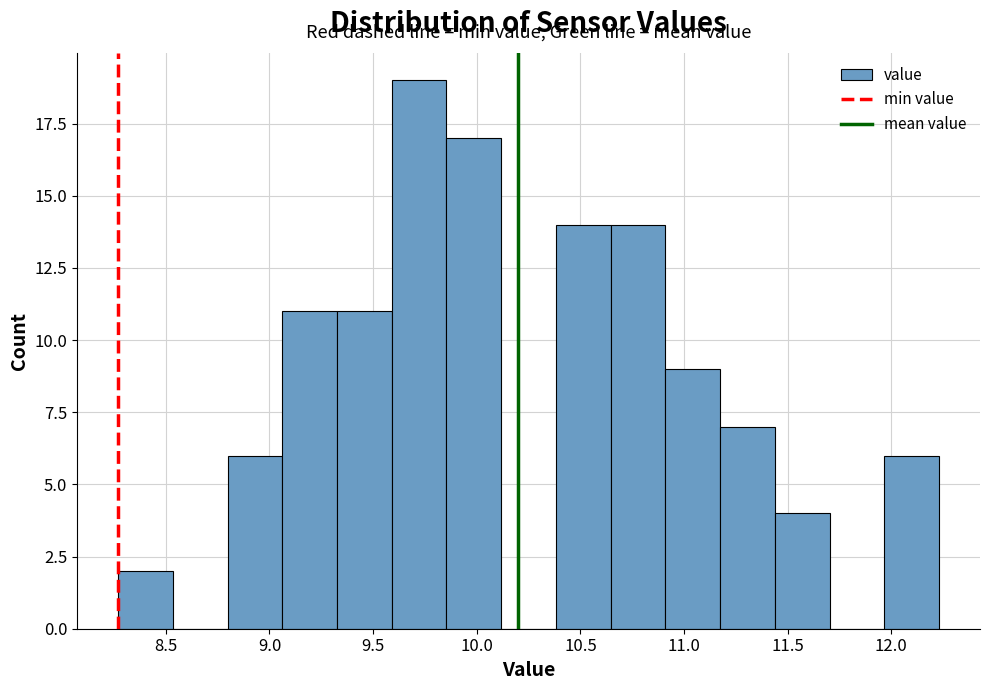

Which range on the x-axis has the tallest bar?

9.60 to 9.85